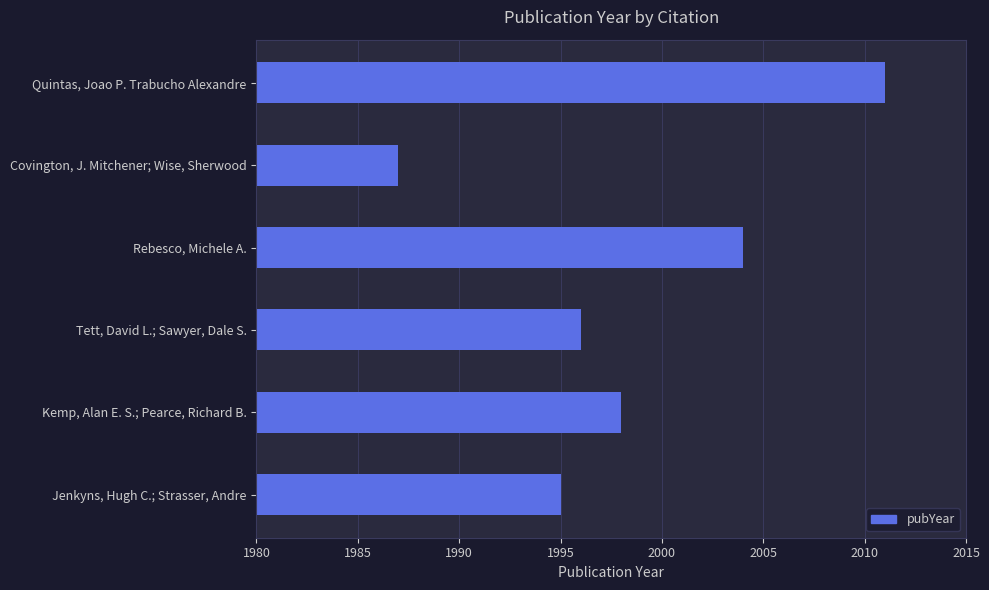

Which label corresponds to the largest value in the chart?

Quintas, Joao P. Trabucho Alexandre